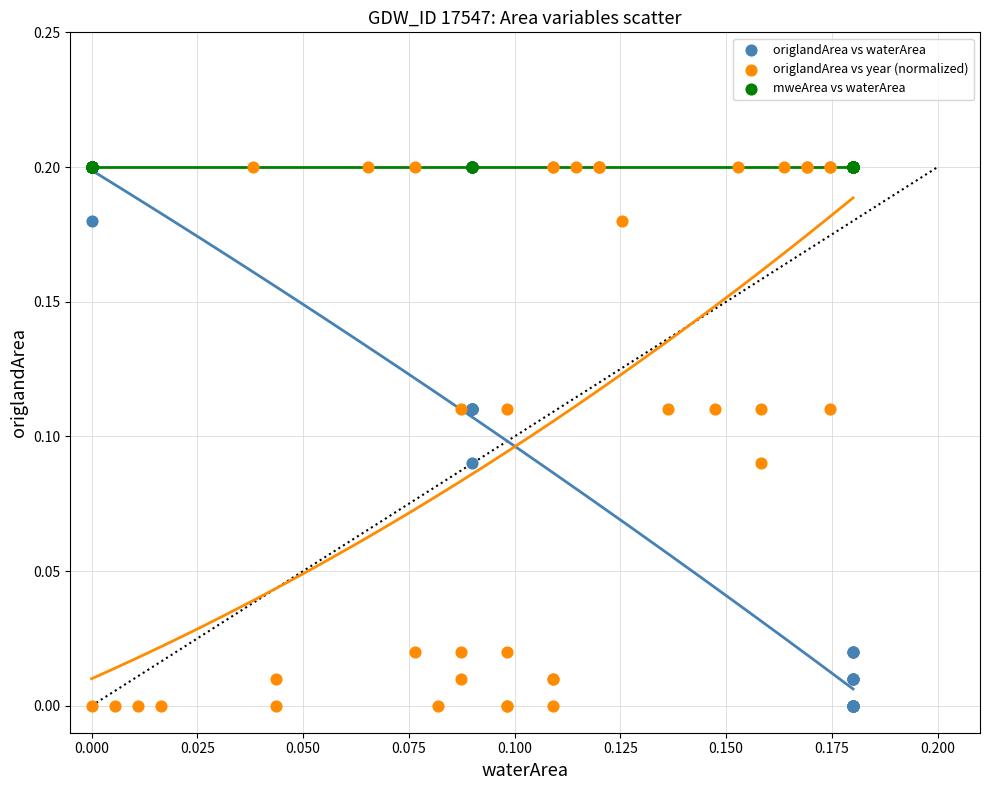

What are all the series names shown in the legend?

origlandArea vs waterArea, origlandArea vs year (normalized), mweArea vs waterArea